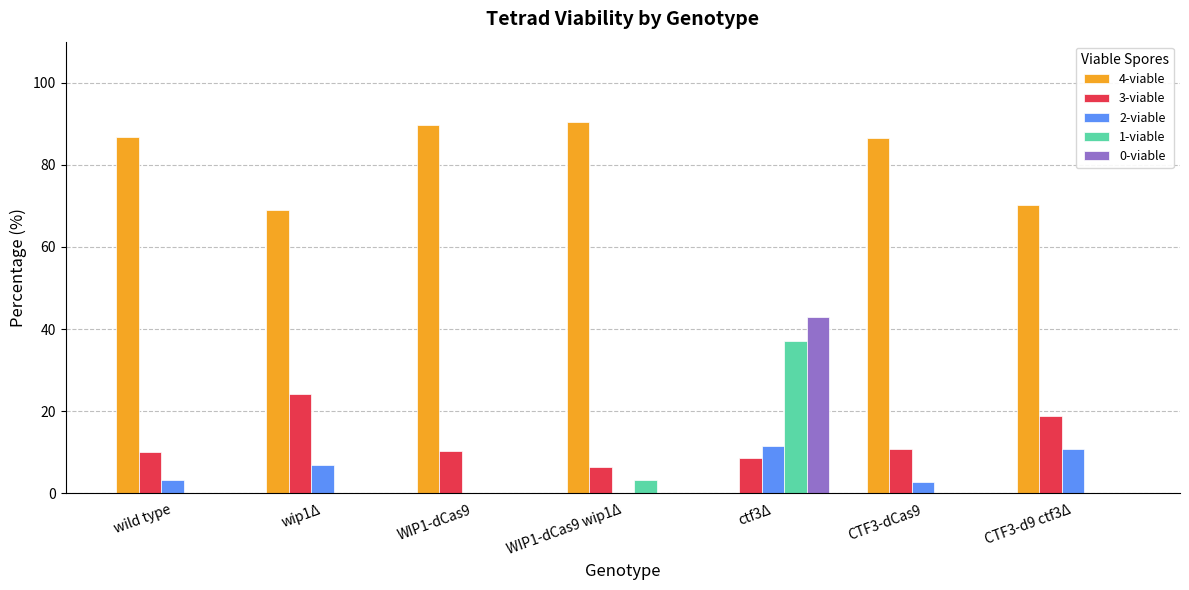

Between wild type and ctf3Δ, which series saw the biggest shift?

4-viable